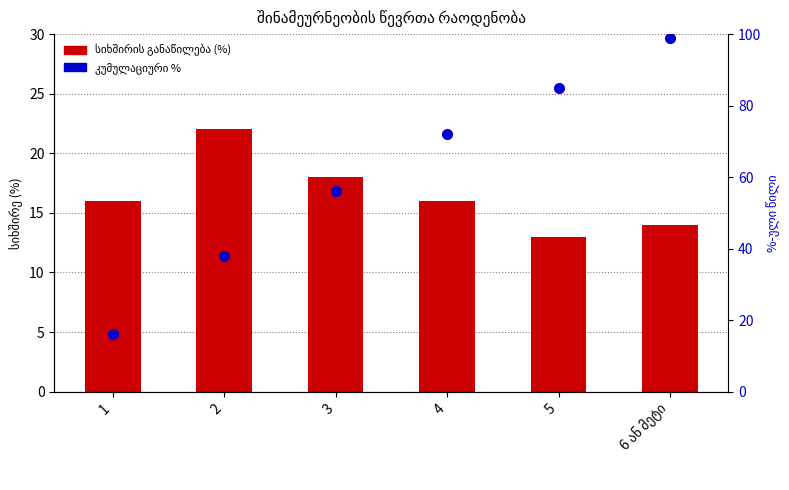

What is the label of the 2nd bar from the right?

5